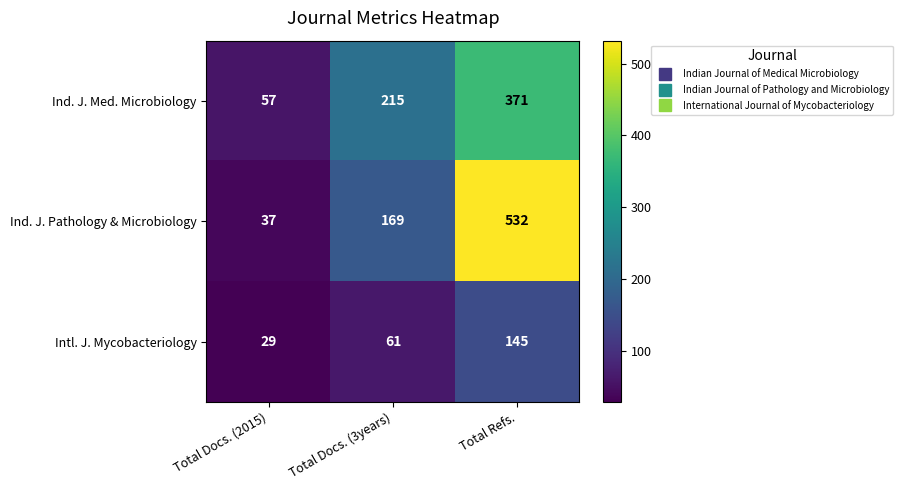

At which category is the sum across all series the highest?

Total Refs.